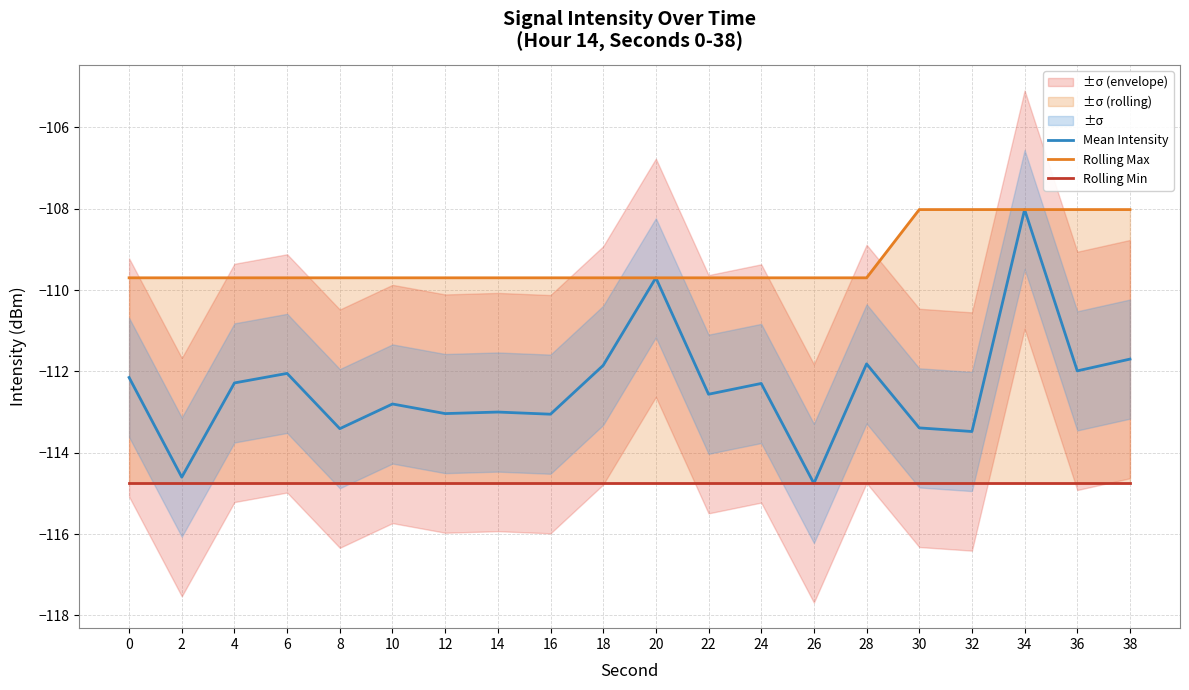

What is the value of the Rolling Max point at the 13th from the left?

-109.7